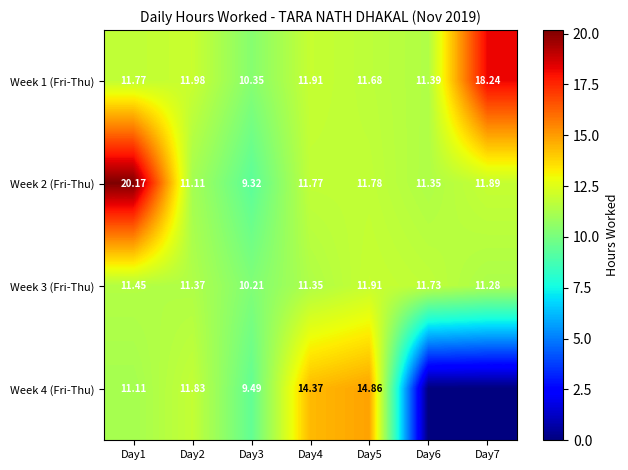

At which category is the sum across all series the highest?

Day1